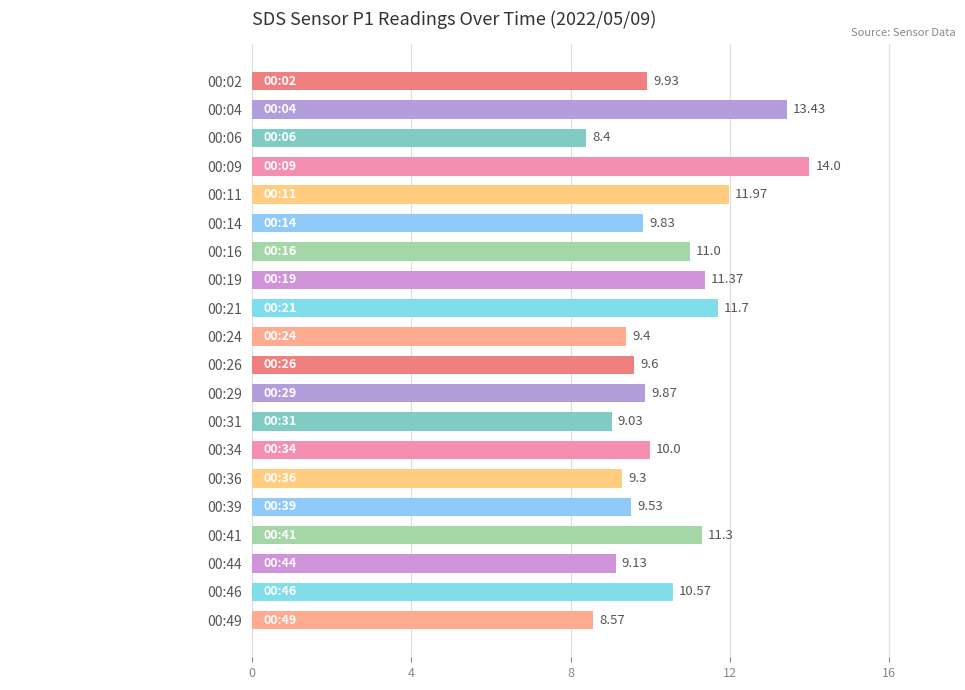

What is the difference between the second highest and minimum values?

5.0